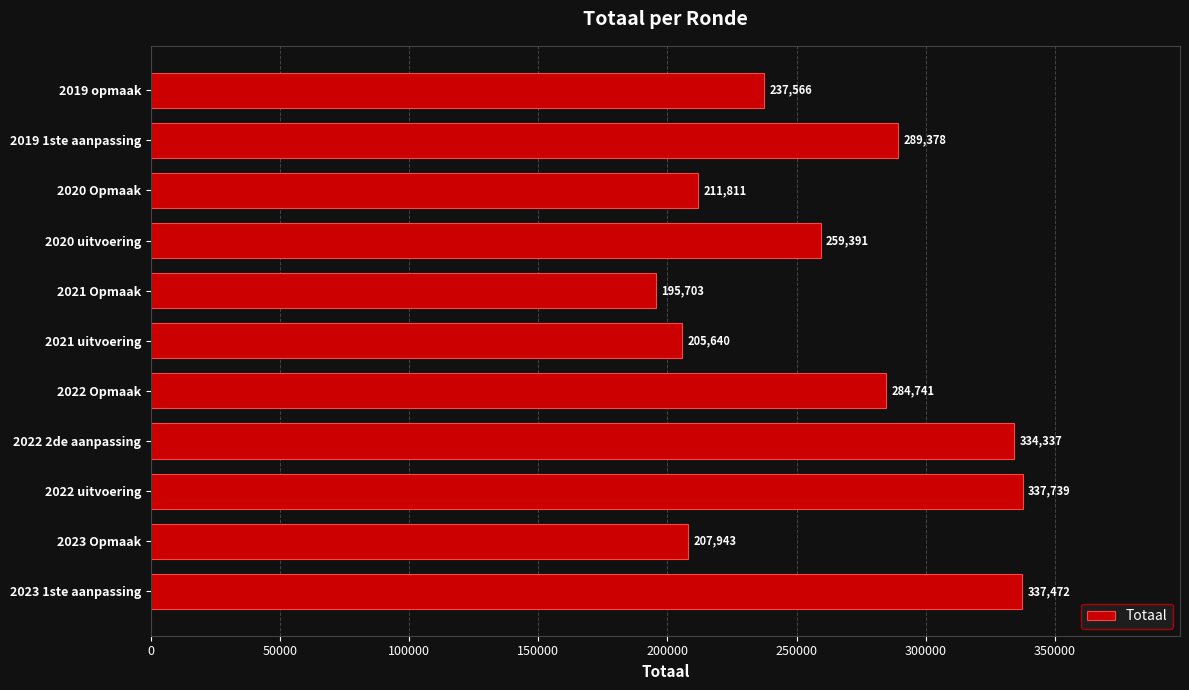

At which category does the chart reach its peak across all series?

2022 uitvoering